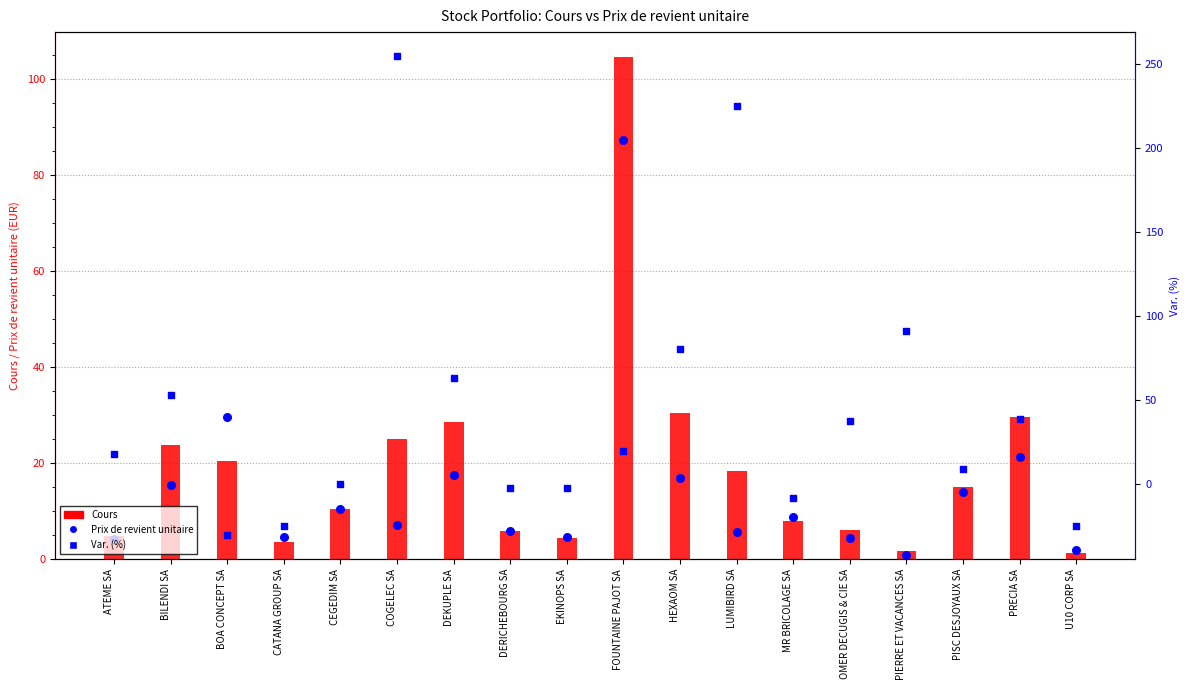

Which series has the largest total across all categories?

Var. (%)